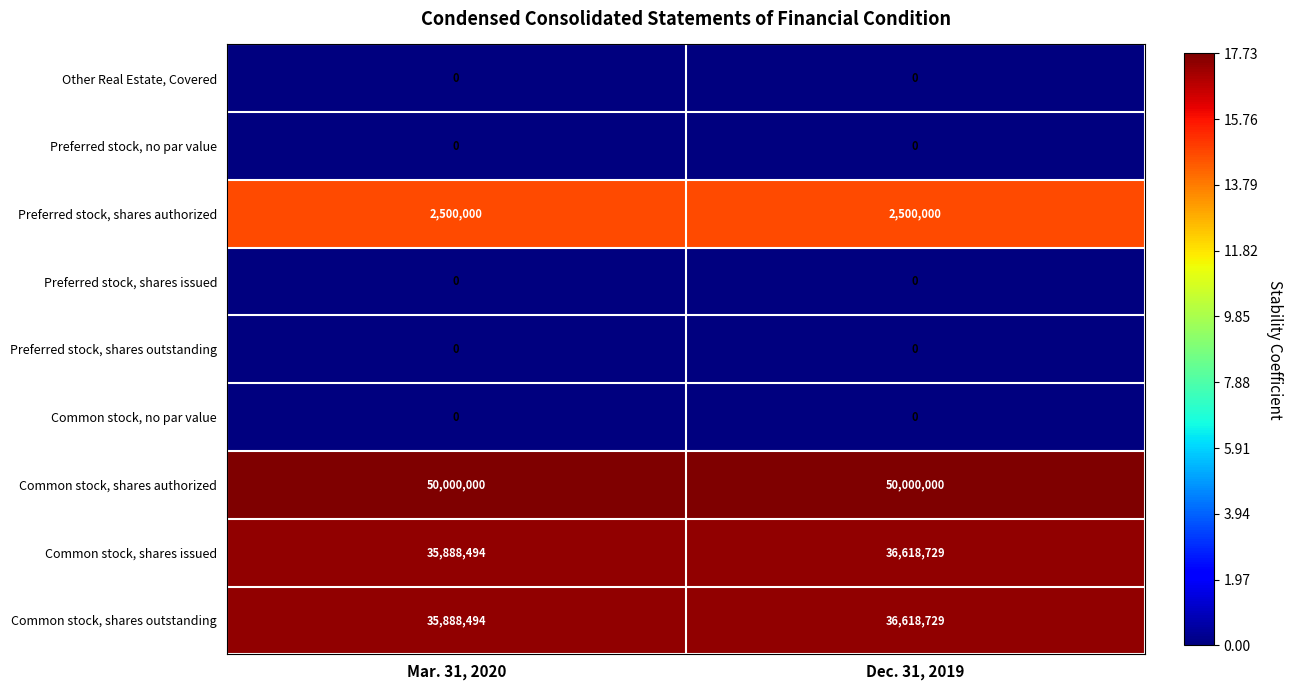

True or false: Common stock, shares issued has a value of 23036982 at Mar. 31, 2020.

False